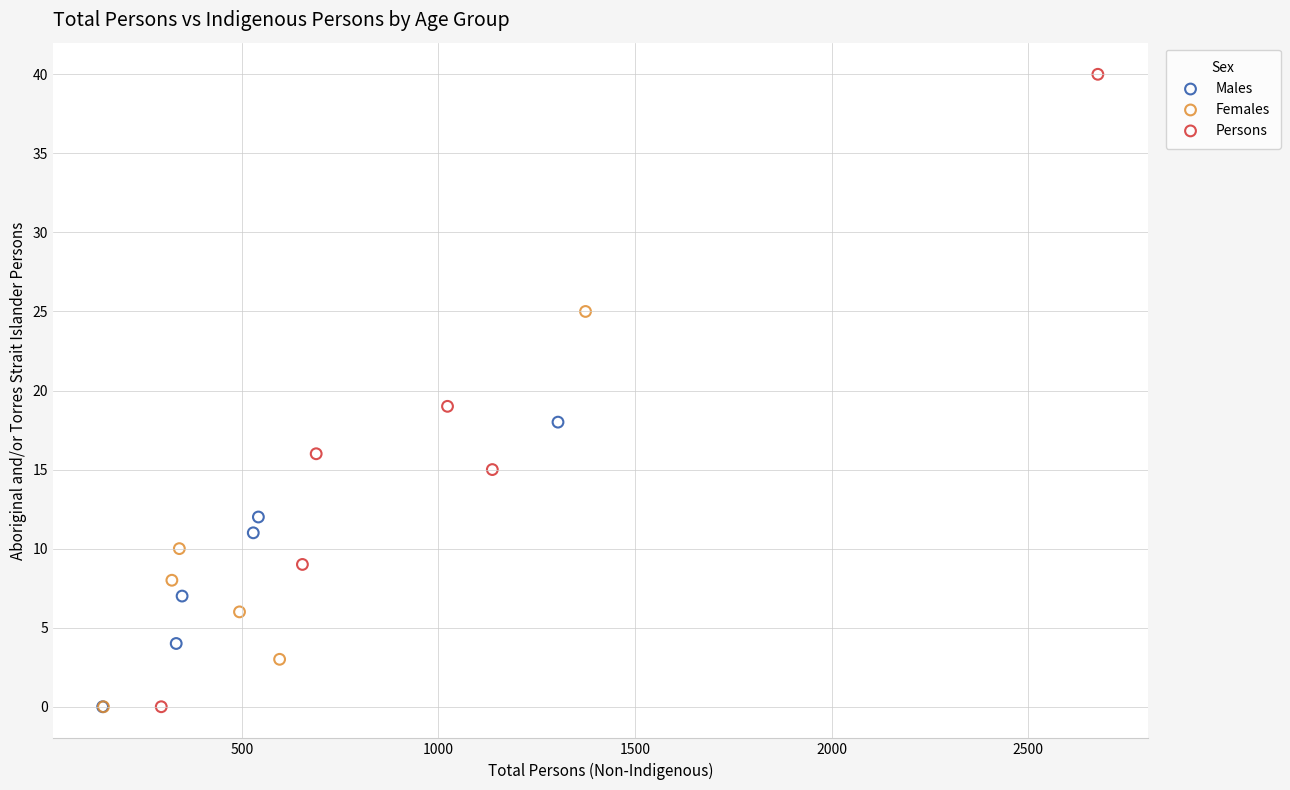

Which series has the widest spread of Y values?

Persons